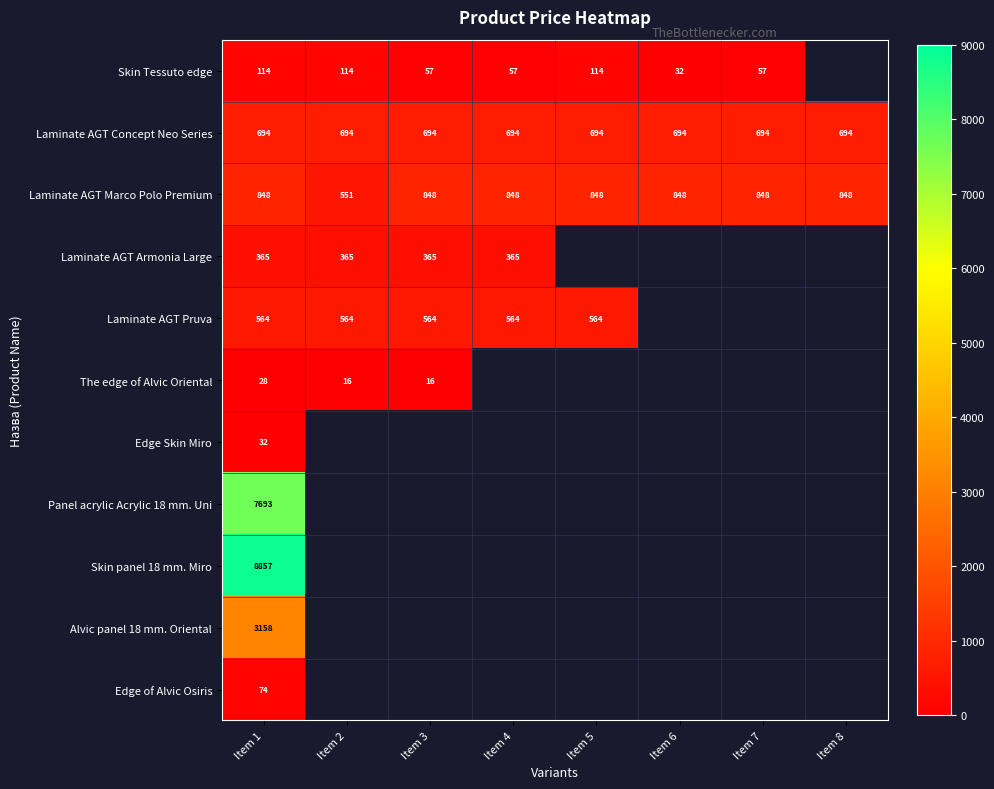

The value of The edge of Alvic Oriental at Item 2 is 5.7. True or false?

False